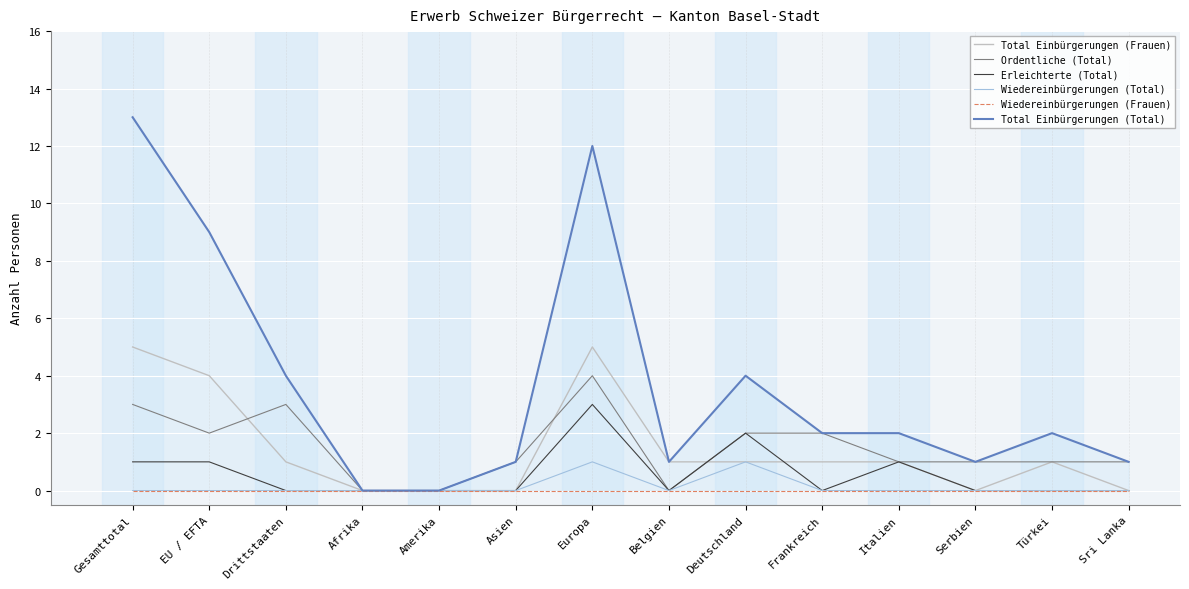

What is the sum of the Total Einbürgerungen (Frauen) values at Amerika and Italien?

1